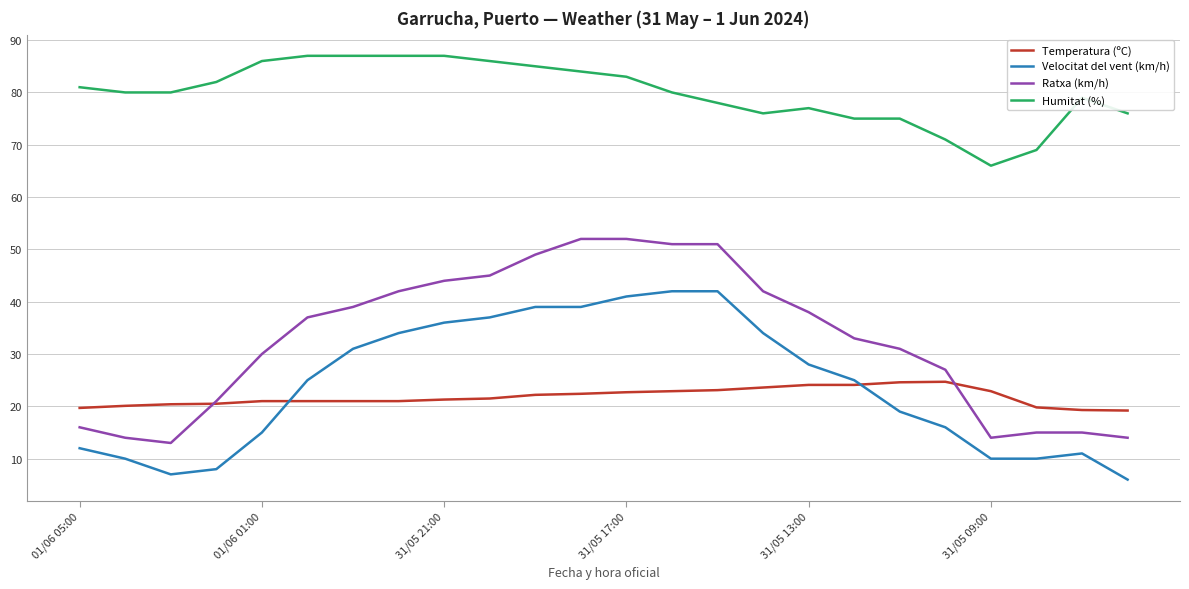

Which series has the largest range (max minus min)?

Ratxa (km/h)